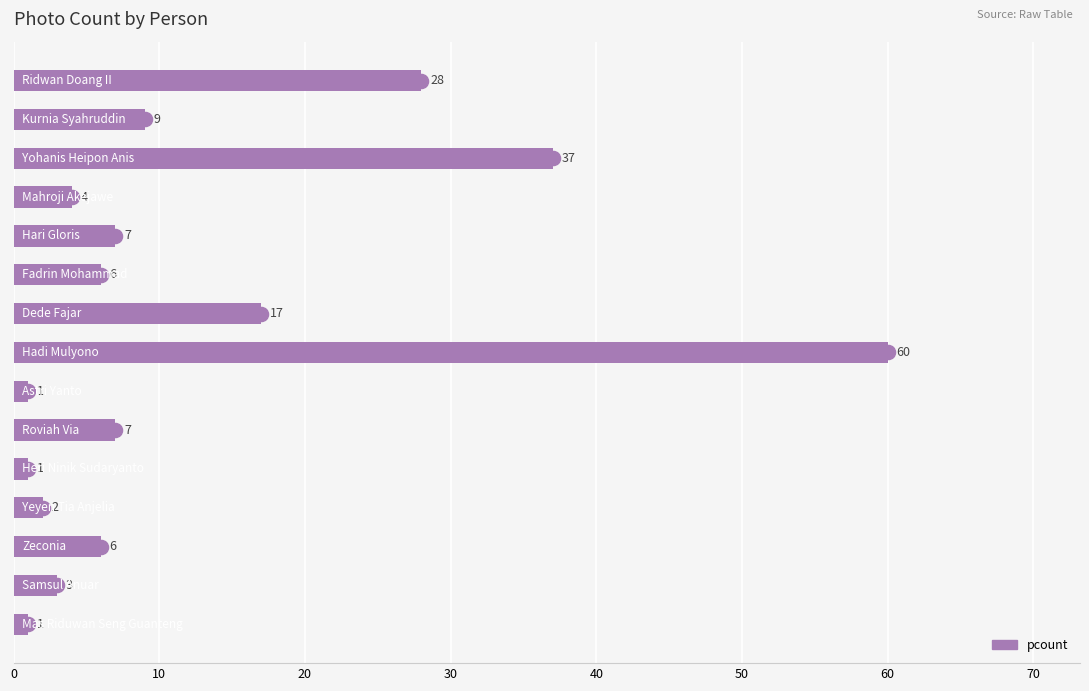

What is the greatest value displayed?

60